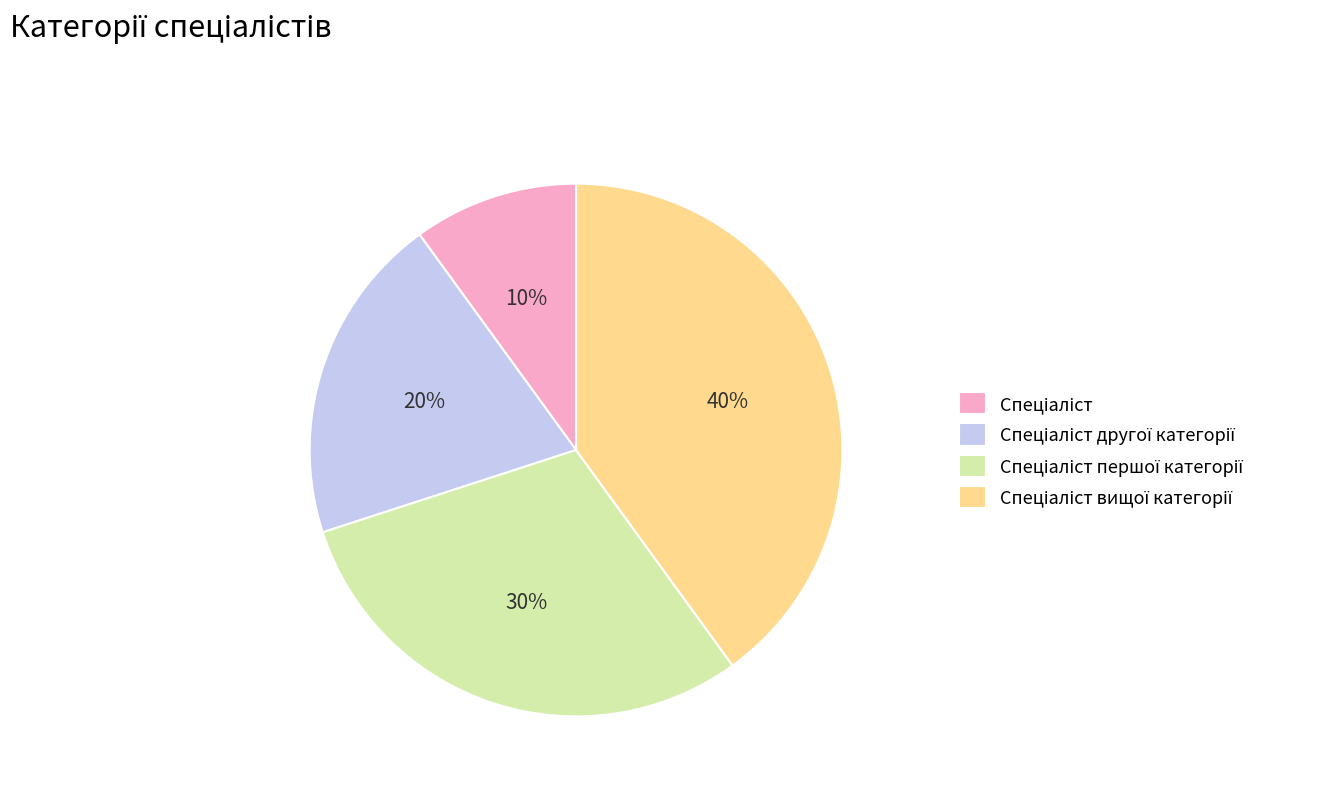

To the nearest percent, what is the difference between the largest and smallest slice percentages?

30%